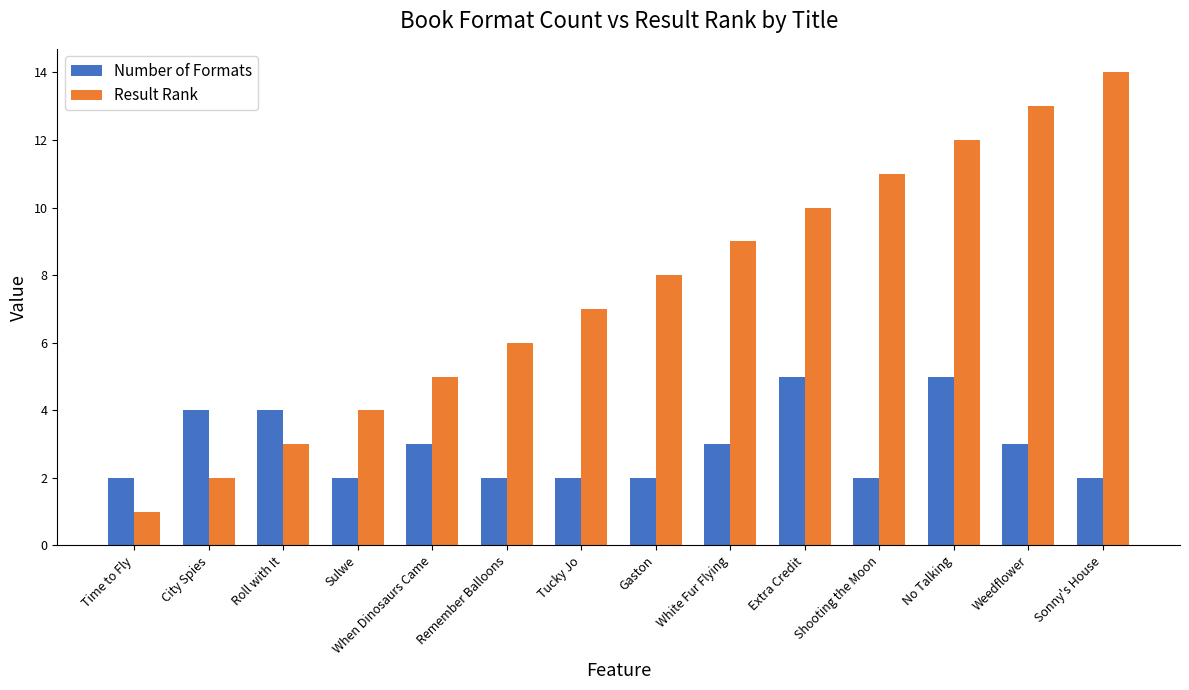

What position from the right is Roll with It?

12